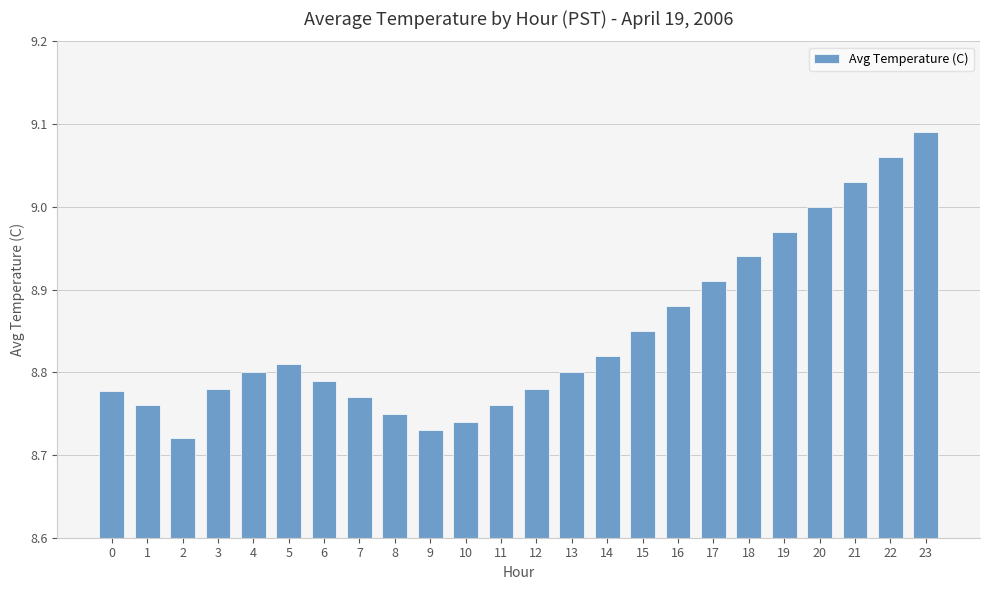

The value at 5 is 8.8. True or false?

True